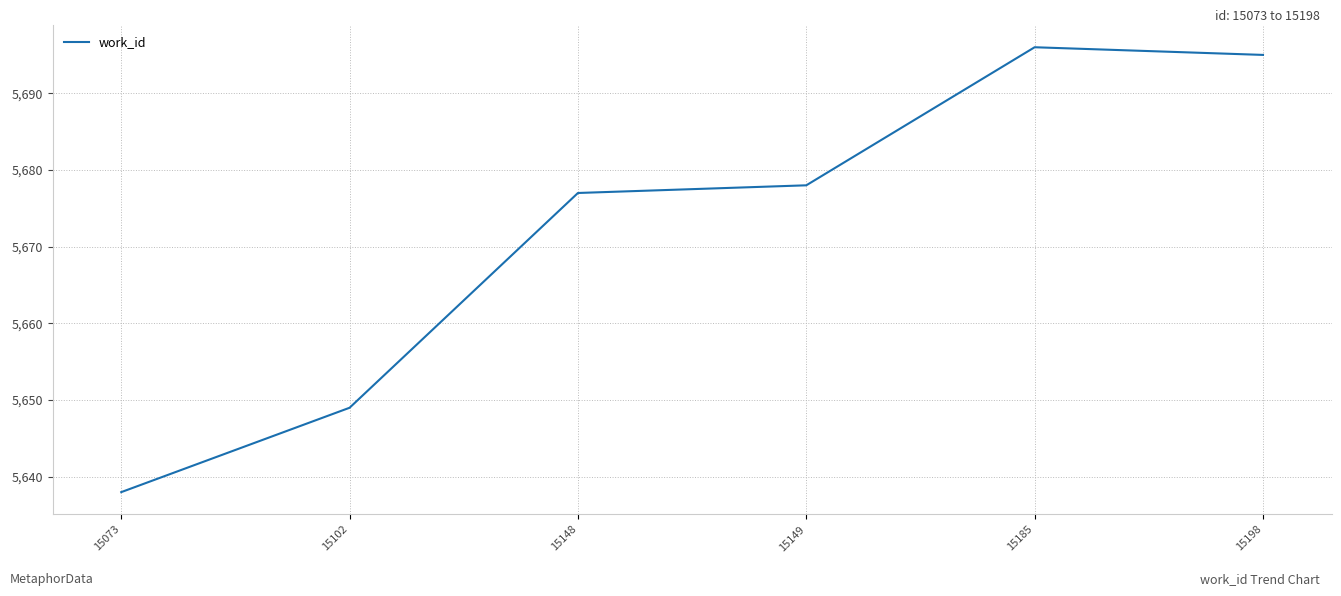

True or false: the data shows 5649 at 15102.

True